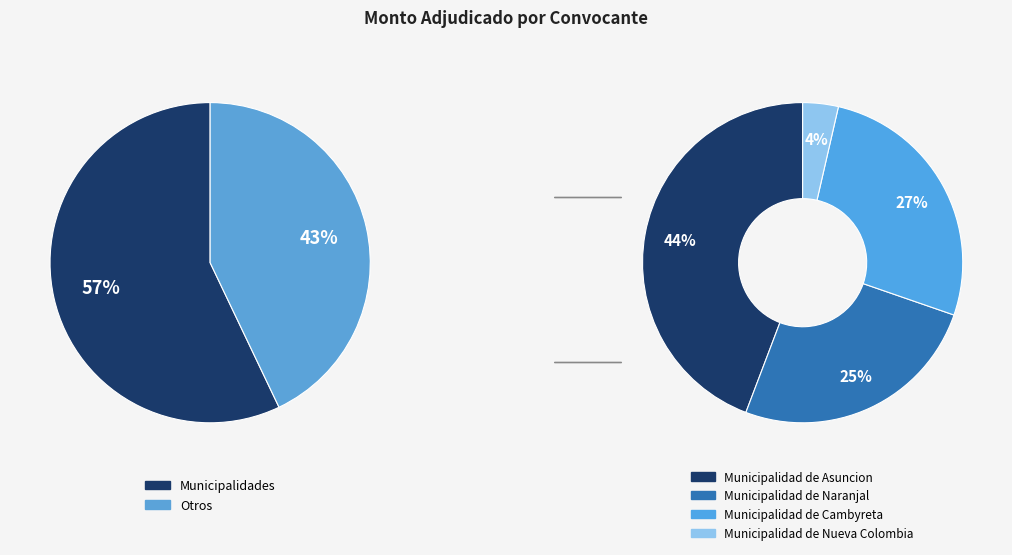

Do Municipalidad de Nueva Colombia and Universidad Nacional de Pilar together represent more than half of the pie?

No